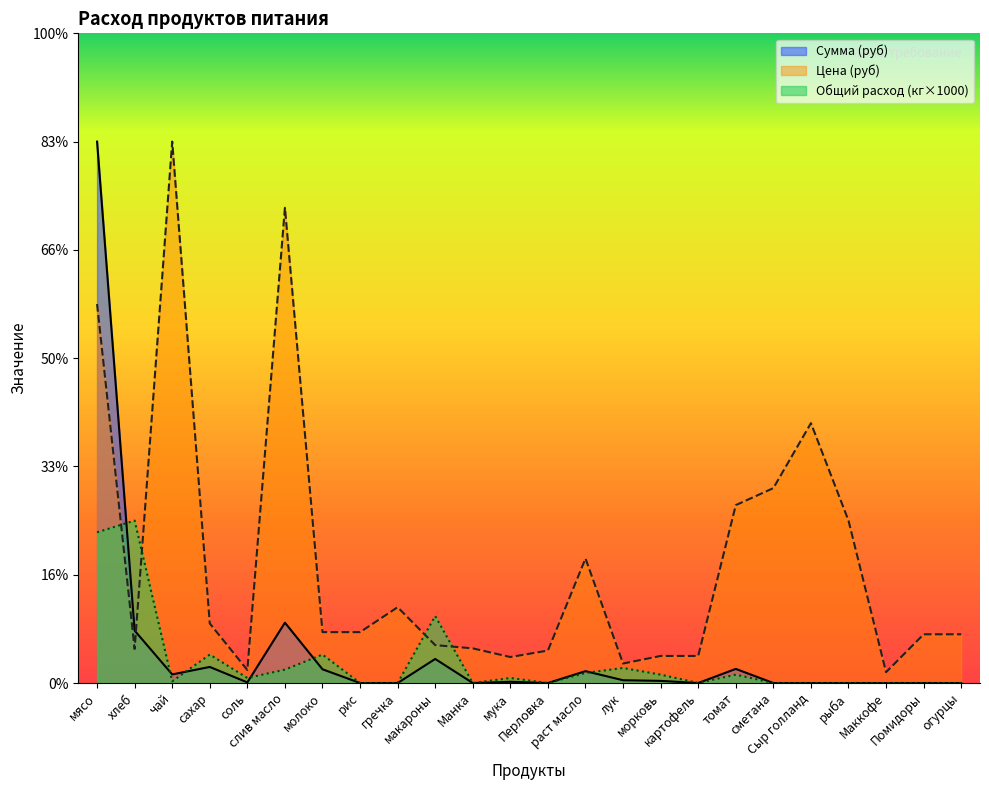

What is the average value of the Общий расход series?

387.9